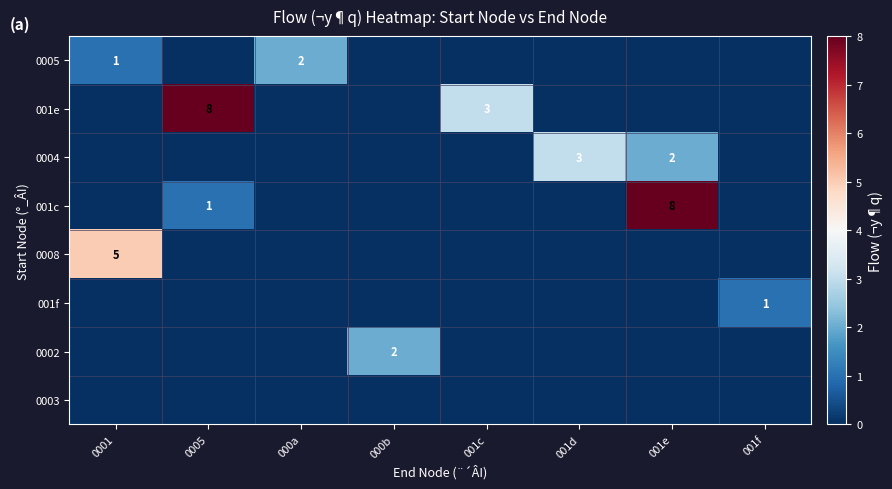

What is the difference between the highest and lowest values at 001f?

1